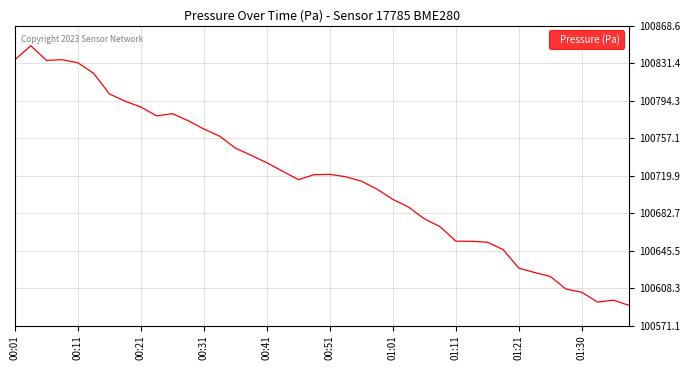

What is the maximum value shown in the chart?

100848.6